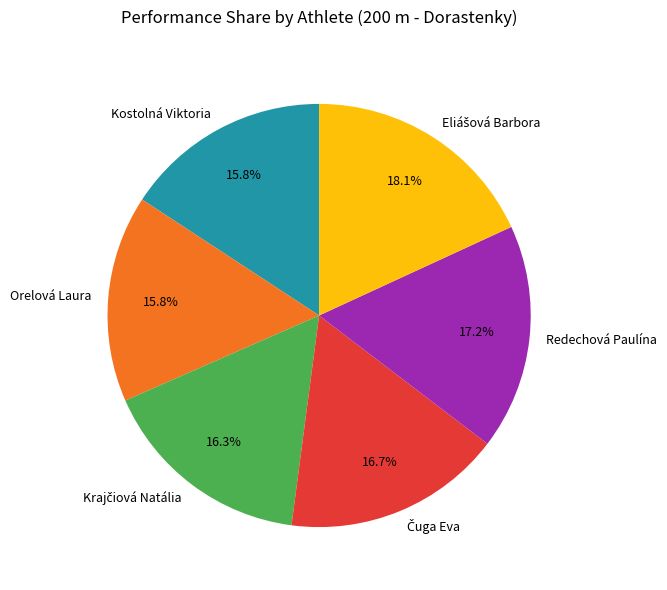

Is there a majority slice in this chart?

No